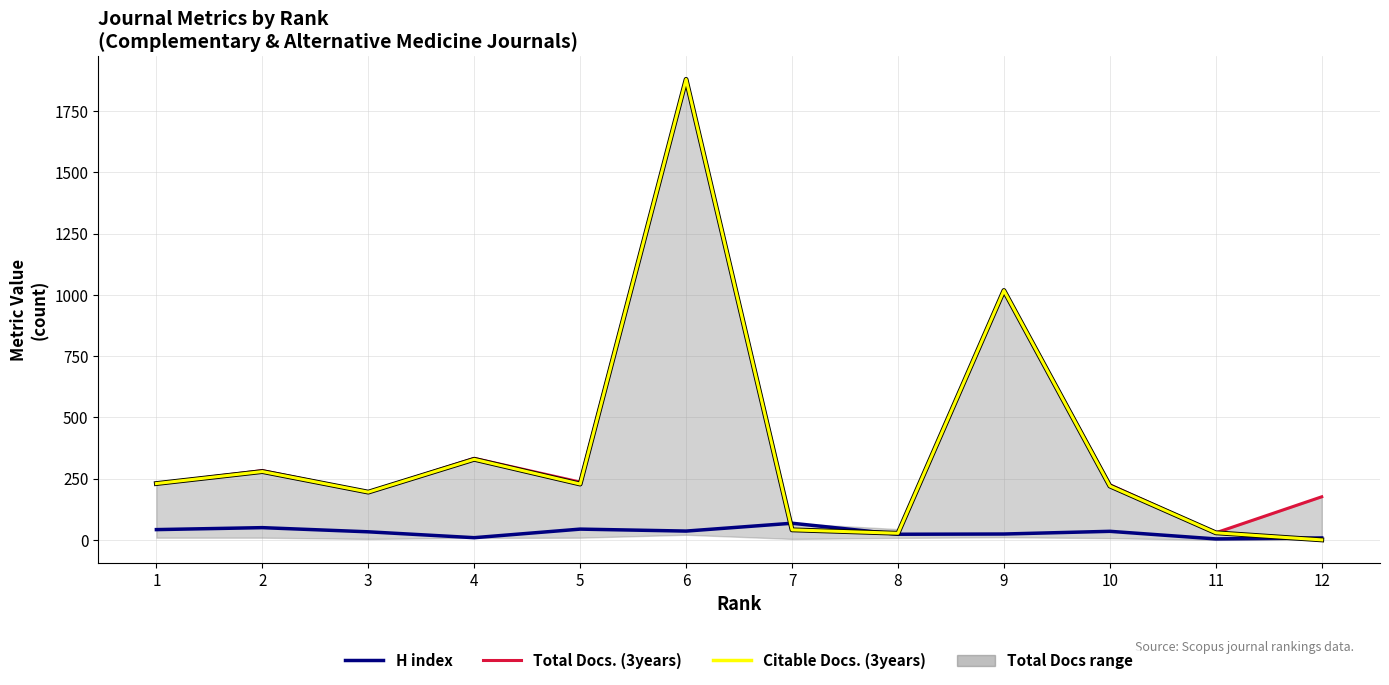

In H index, how many points are lower than both neighbors (excluding endpoints)?

4